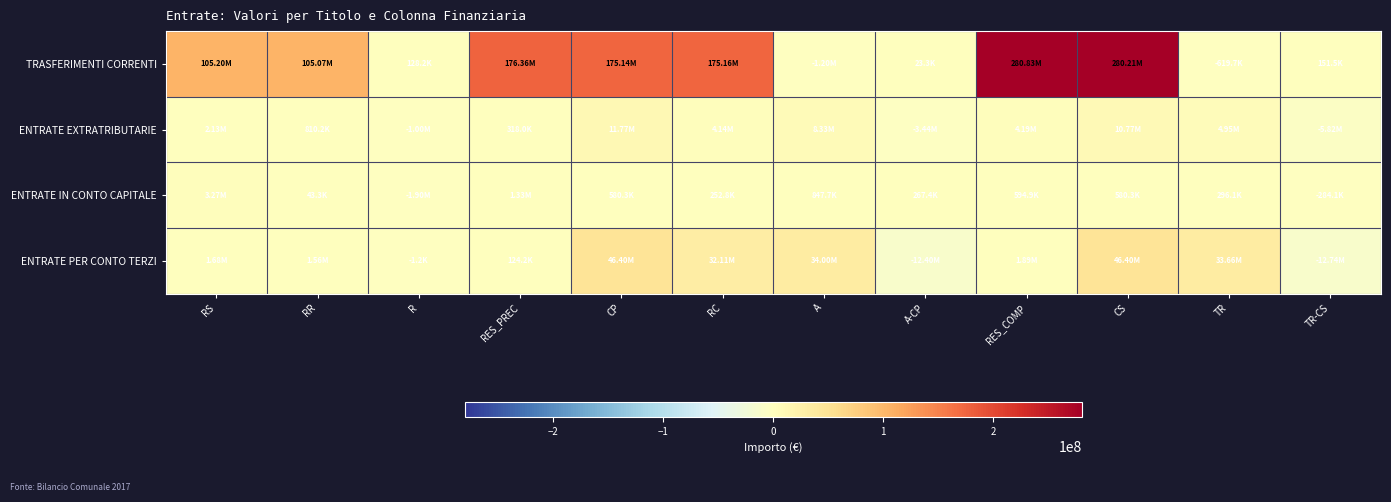

Which series has the largest range (max minus min)?

TRASFERIMENTI CORRENTI